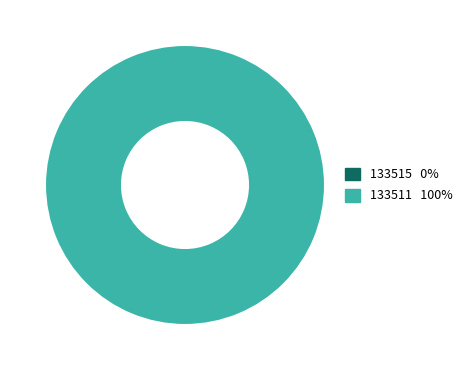

The 133511 slice represents 100% of the pie. True or false?

True